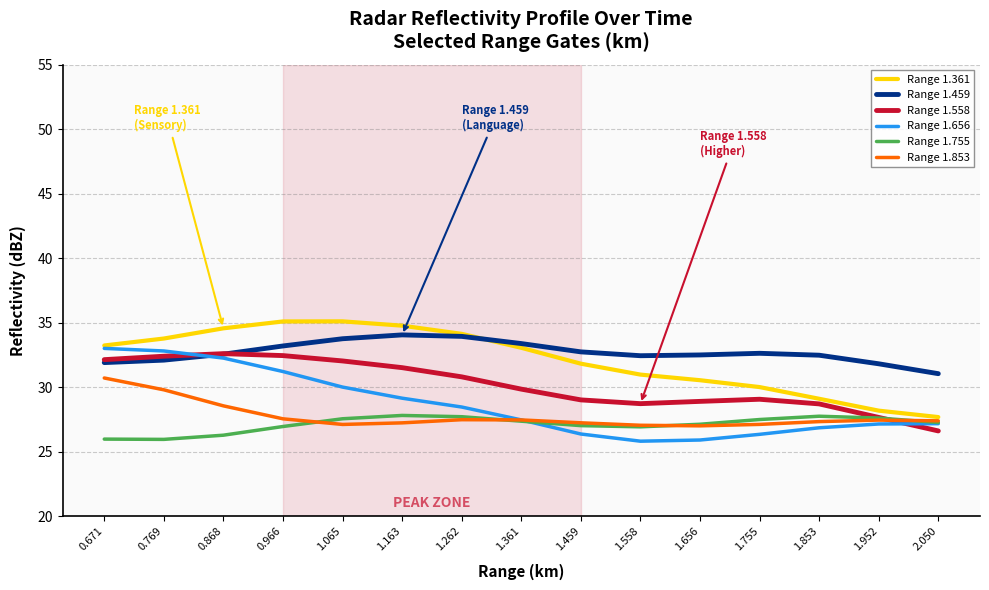

True or false: Range 1.755 and Range 1.361 intersect in this chart.

False